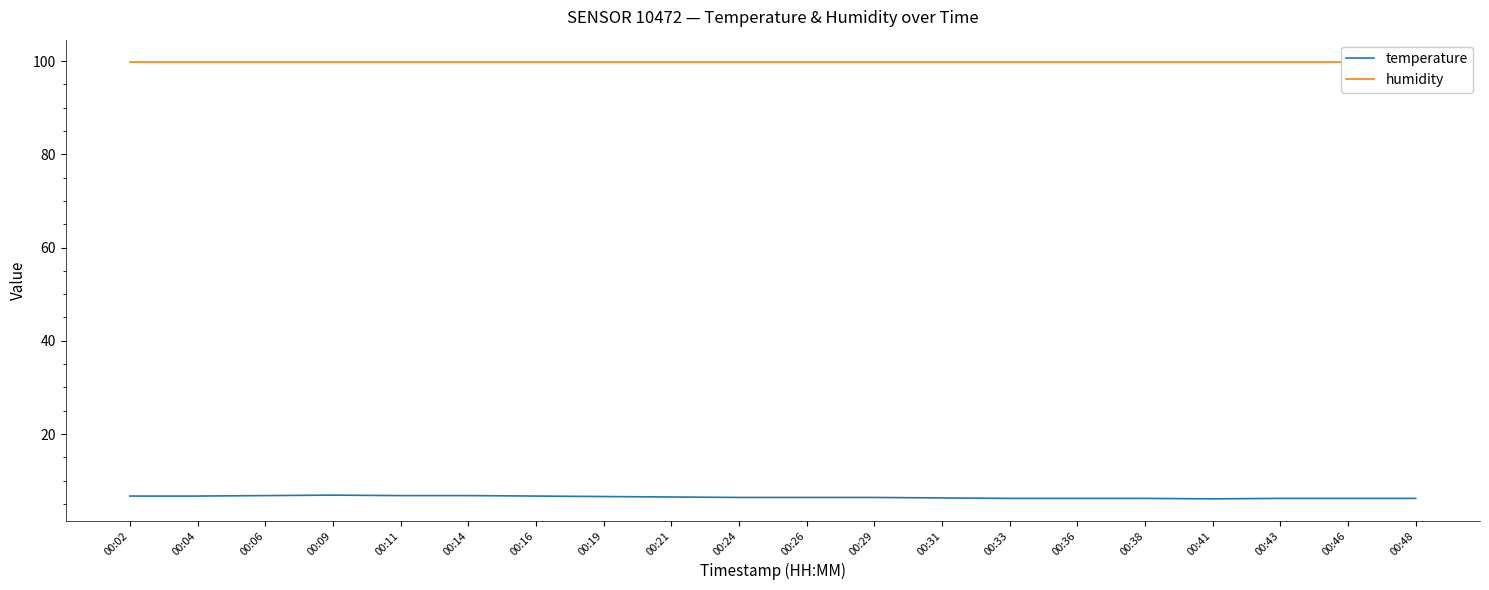

Does the chart have visible grid lines?

No